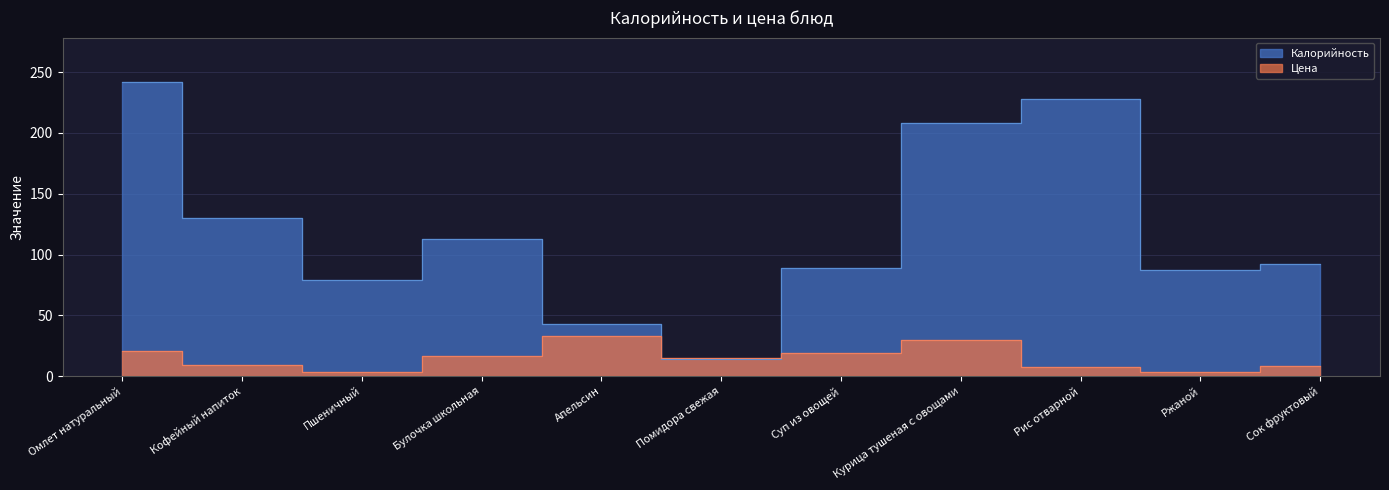

True or false: Цена has a value of 17.4 at Курица тушеная с овощами.

False